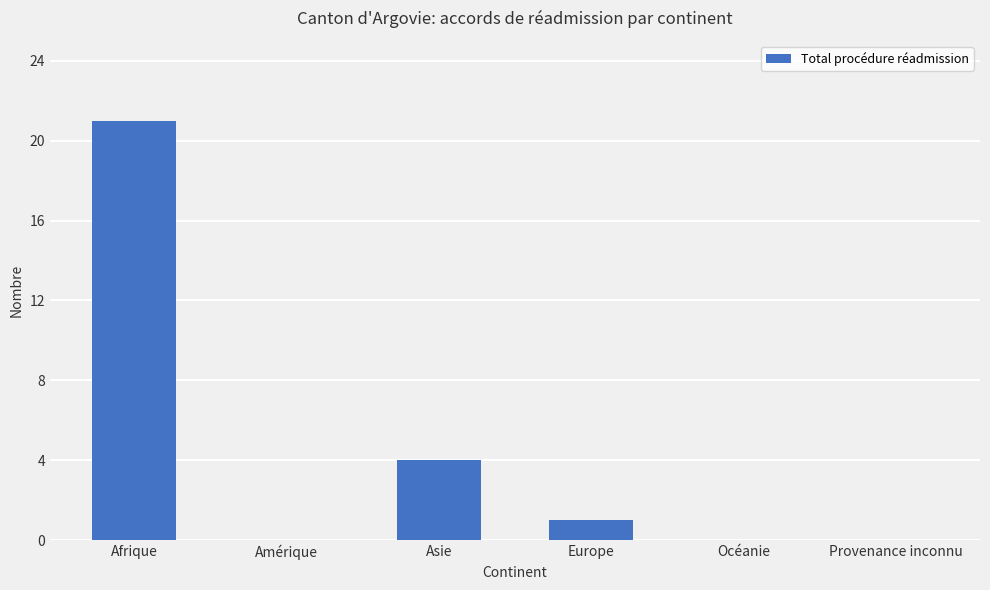

Count the number of data series in this chart.

1